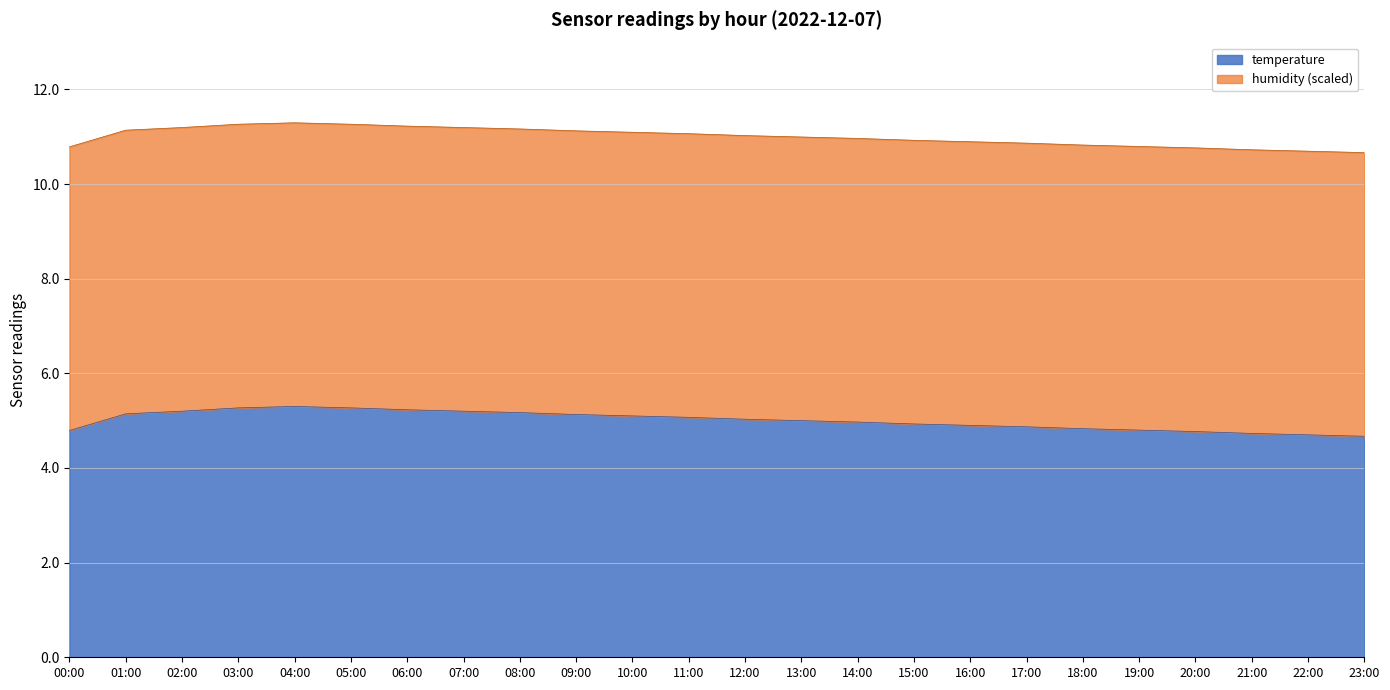

What is the value of the 5th point from the left?

5.3